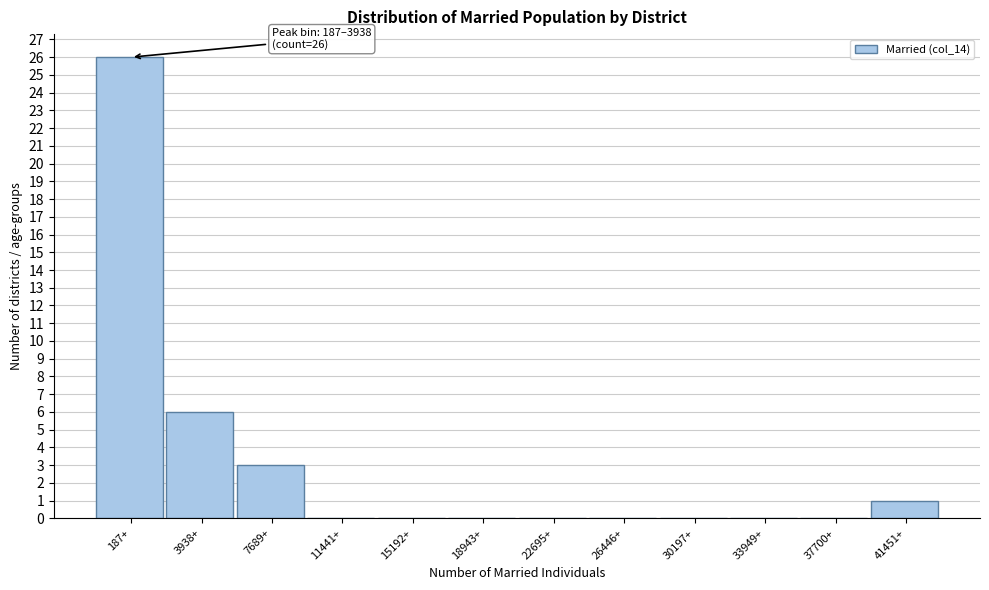

Reading left to right, extract all data points from this chart.

187+=26	3938+=6	7689+=3	11441+=0	15192+=0	18943+=0	22695+=0	26446+=0	30197+=0	33949+=0	37700+=0	41451+=1